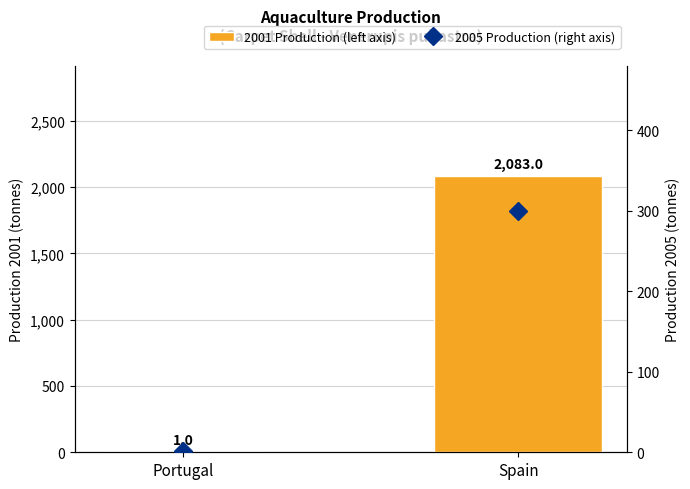

What is the difference between the 2005 Production (right axis) values at Portugal and Spain?

298